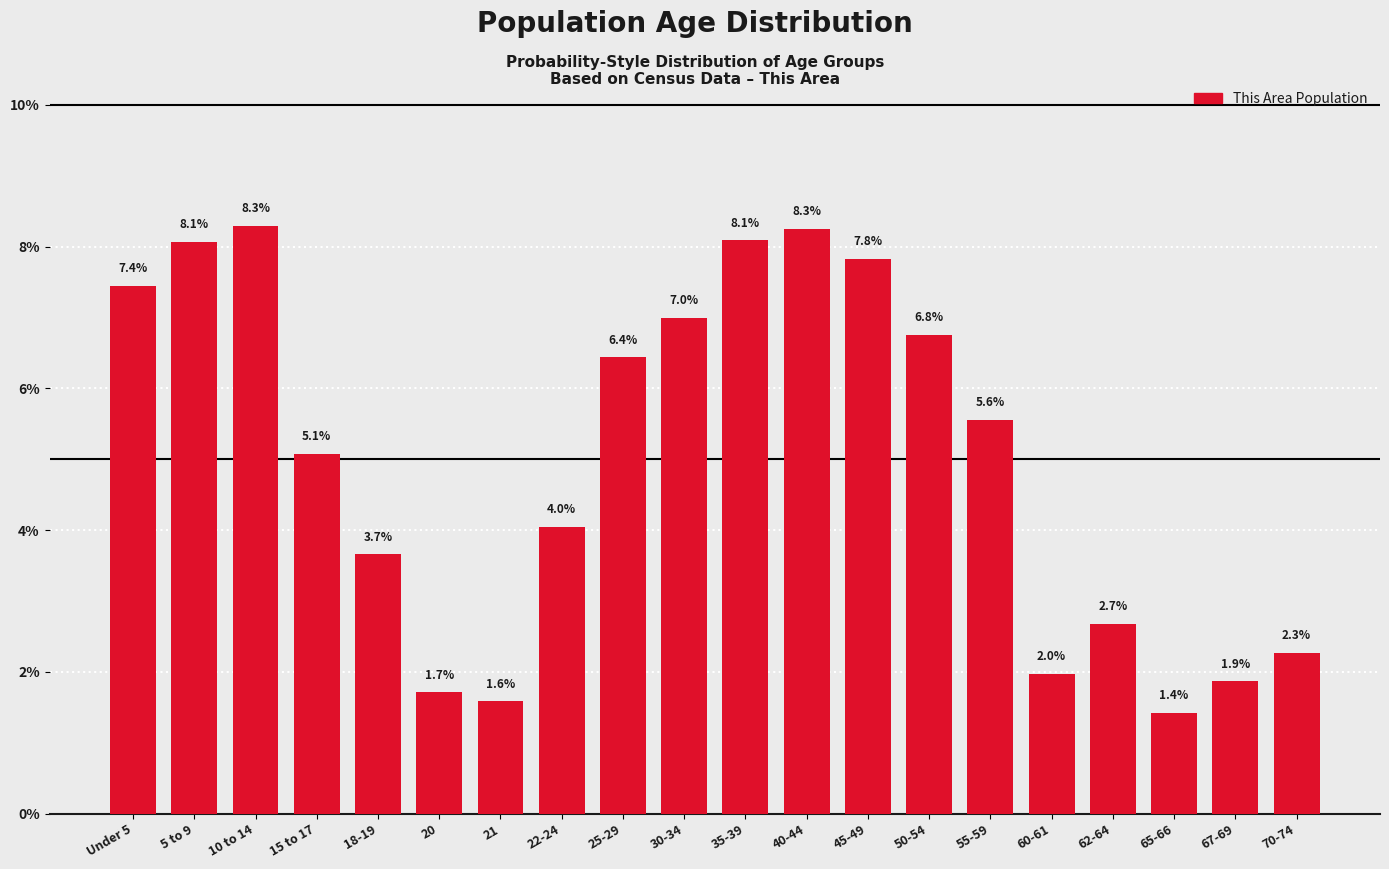

Reading right to left, transcribe all the data shown in this chart.

2.3	1.9	1.4	2.7	2.0	5.6	6.8	7.8	8.3	8.1	7.0	6.4	4.0	1.6	1.7	3.7	5.1	8.3	8.1	7.4